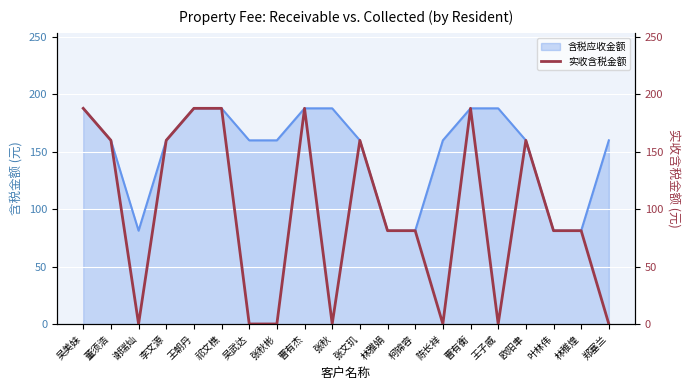

How many points are higher than both their immediate neighbors (excluding endpoints)?

4